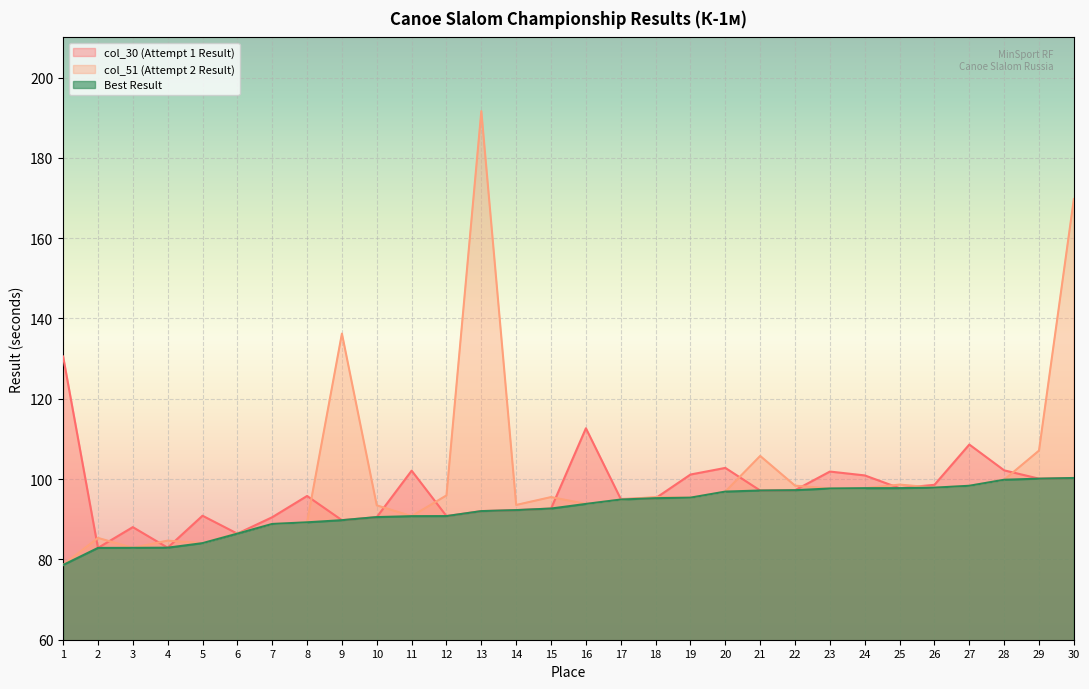

What is the spread (max minus min) of values at 8?

6.6